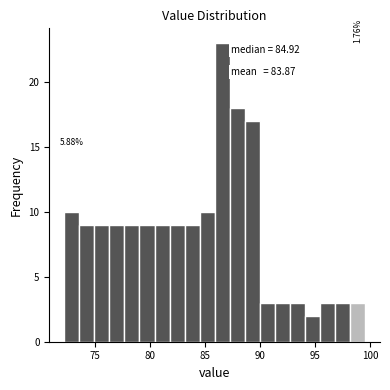

Around what value on the x-axis is the tallest bar? Give the approximate position of its centre, as read against the axis.

86.5